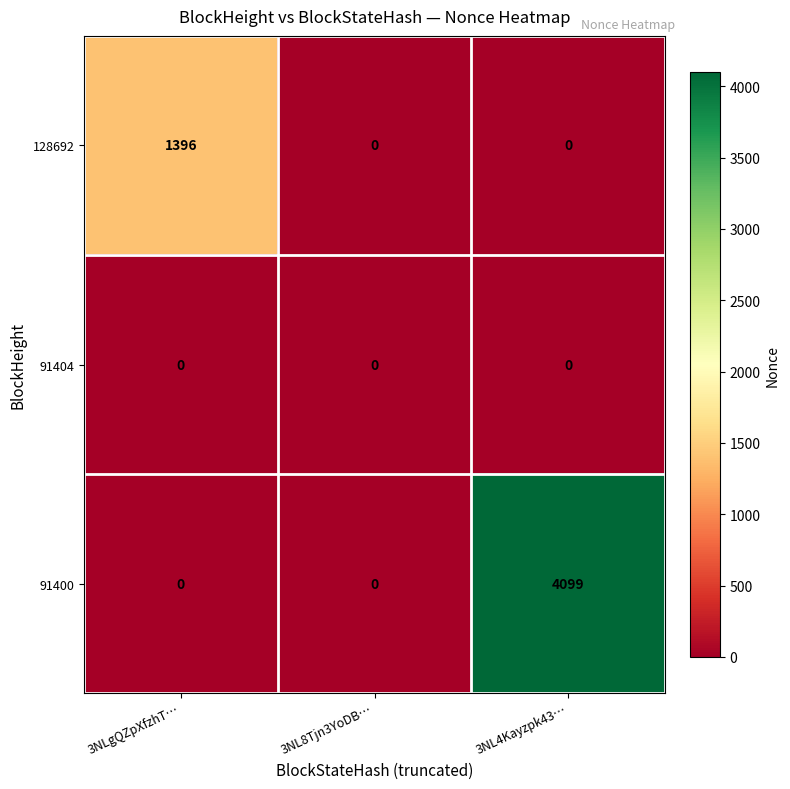

Which series has the largest range (max minus min)?

91400